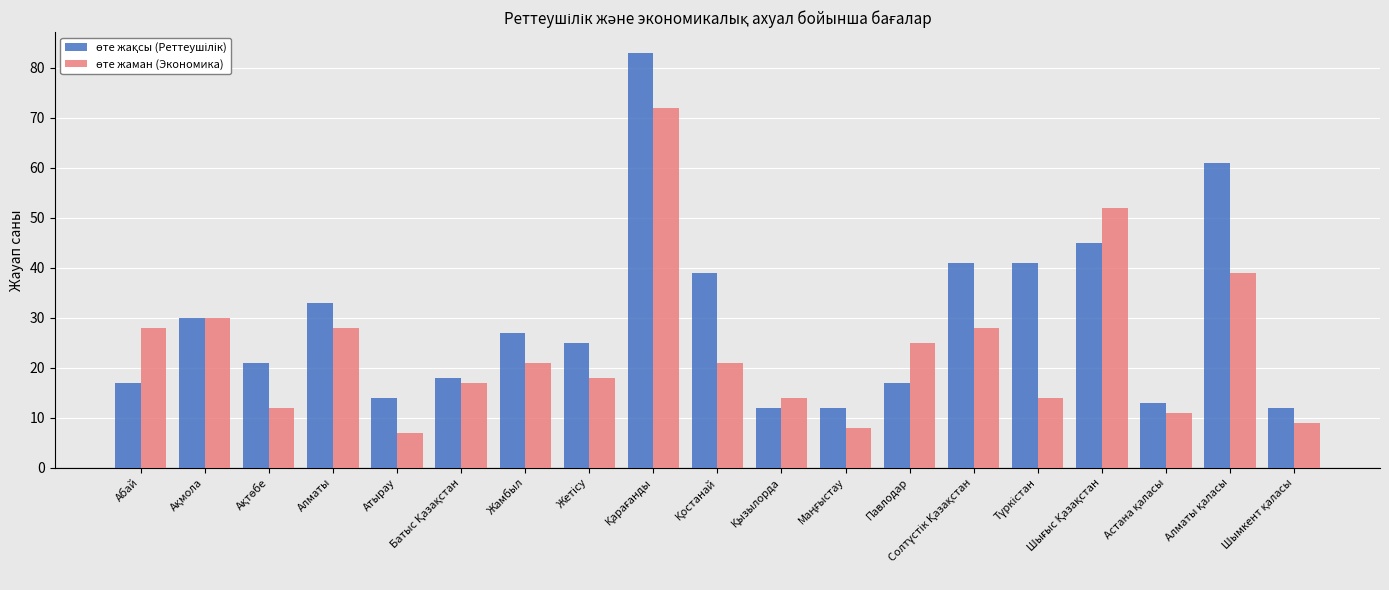

What is the maximum value shown in the chart?

83